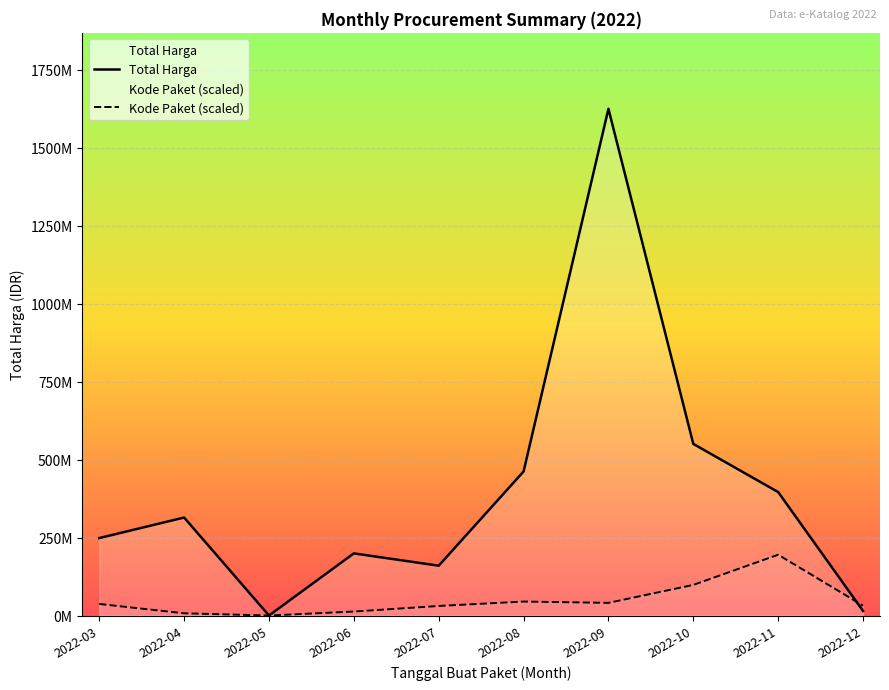

What is the maximum value shown in the chart?

1624159000.0